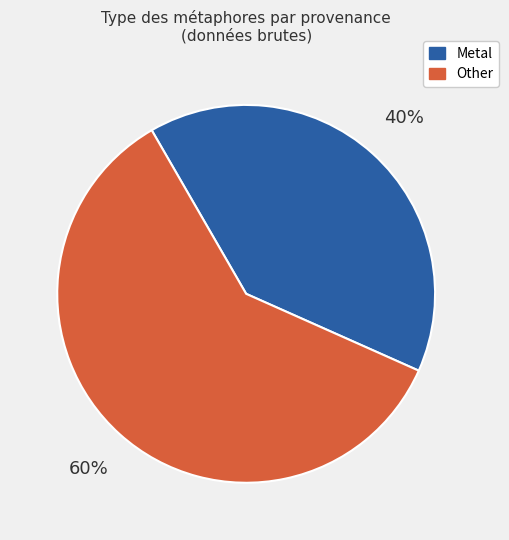

Does Other account for over 50% of the chart?

Yes